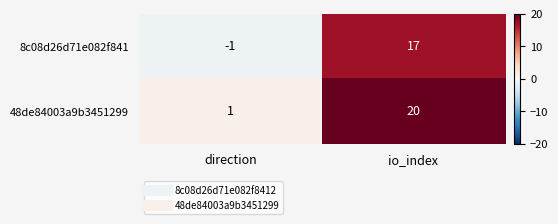

List the series in order of their overall mean, lowest first.

8c08d26d71e082f841, 48de84003a9b3451299